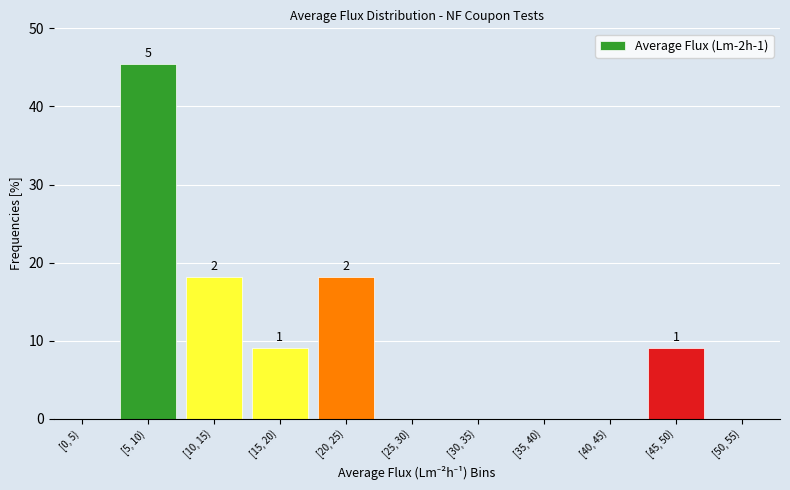

Reading left to right, extract all data points from this chart.

[0, 5)=0.0	[5, 10)=45.5	[10, 15)=18.2	[15, 20)=9.1	[20, 25)=18.2	[25, 30)=0.0	[30, 35)=0.0	[35, 40)=0.0	[40, 45)=0.0	[45, 50)=9.1	[50, 55)=0.0